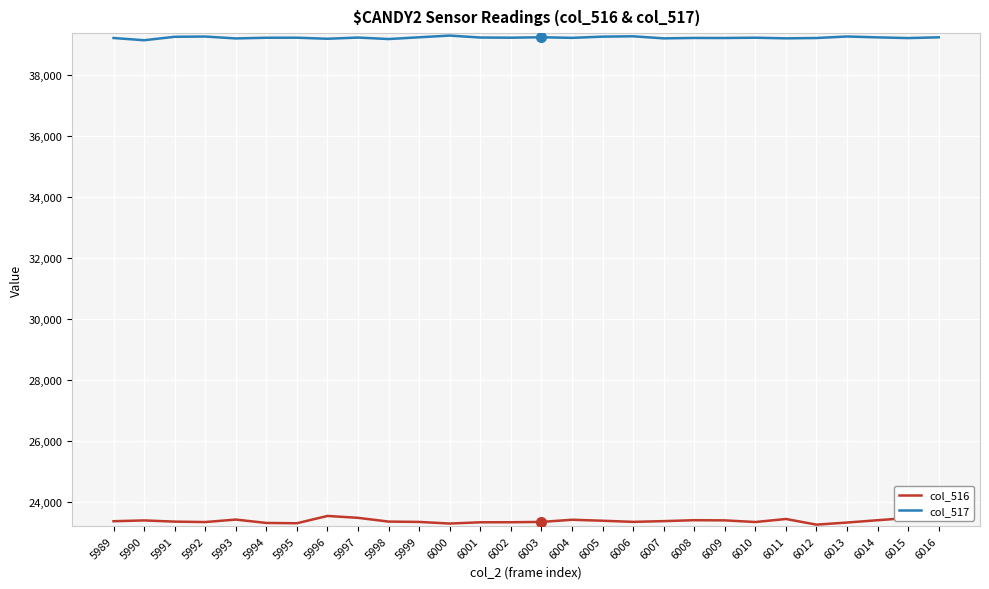

What is the total value across all series at 5994?

62553